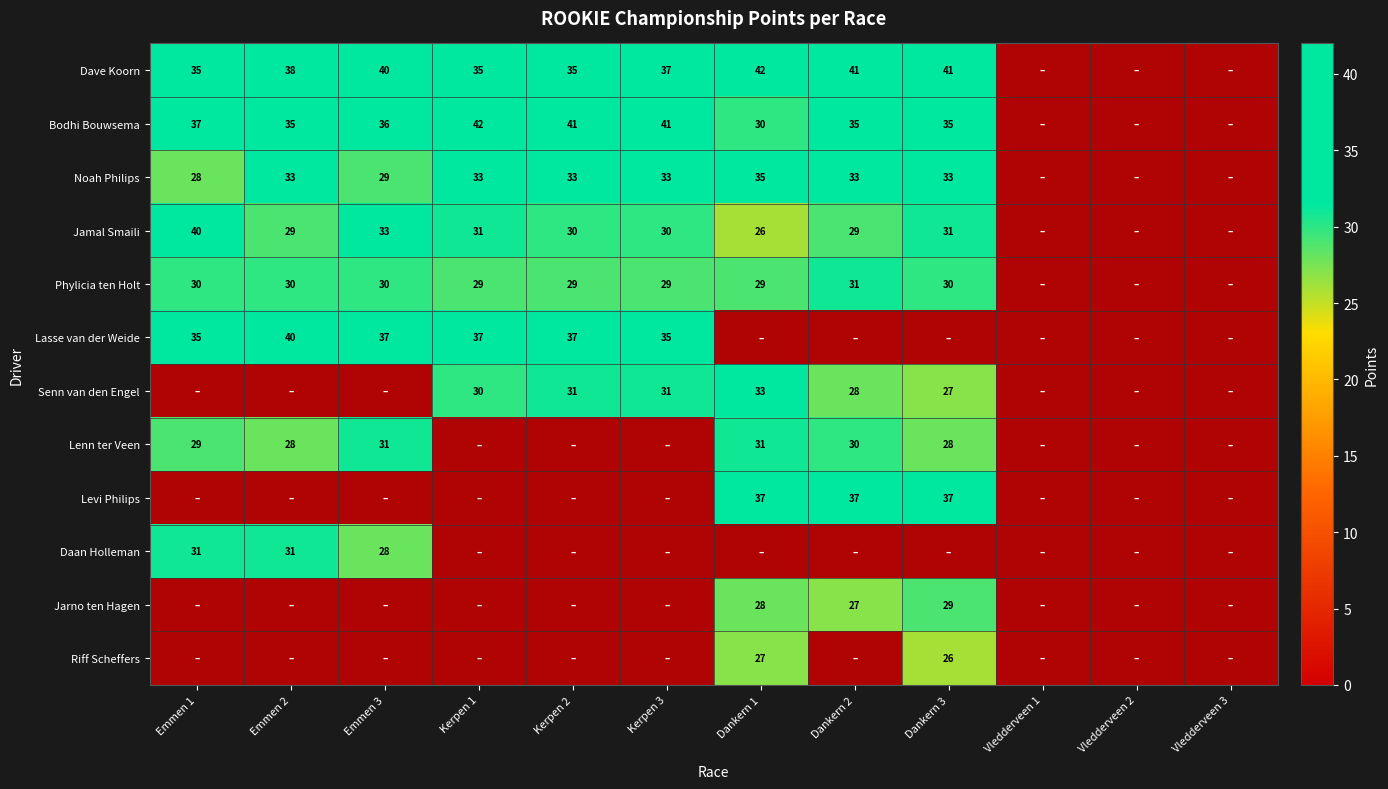

Is the value of Levi Philips at Vledderveen 1 greater than the value of Jarno ten Hagen at Vledderveen 2?

No